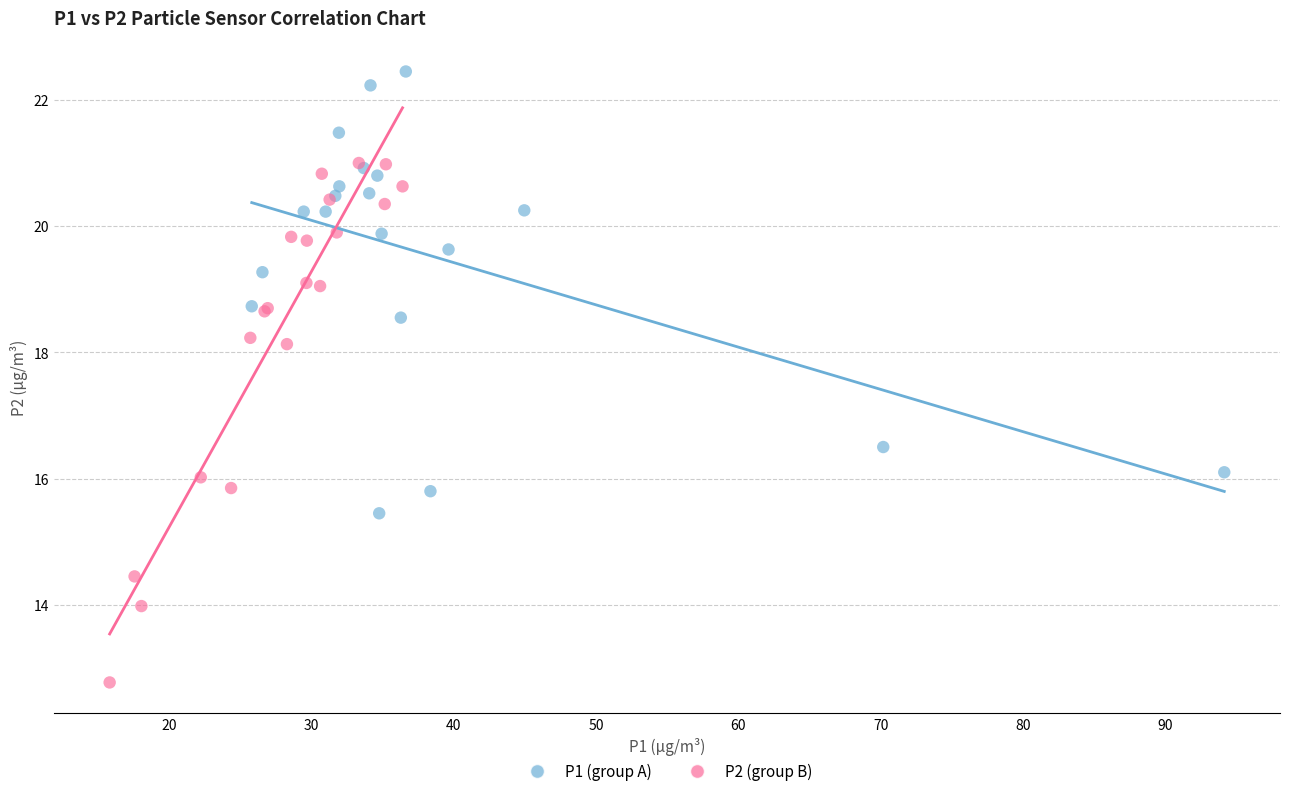

Which series reaches the maximum Y coordinate?

P1 (group A)